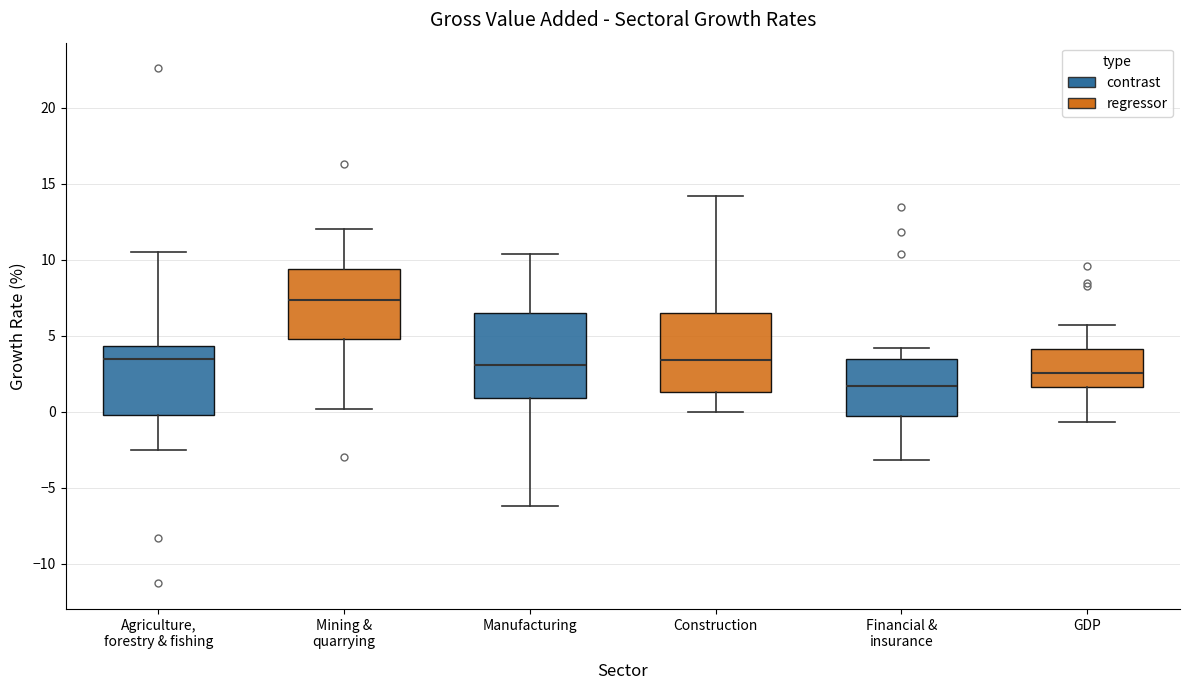

Reading left to right, transcribe this box plot: for each box, give where its median line is, the range the box spans, and where its two whiskers end, as read against the y-axis. The values are not printed on the chart, so give them approximately, as read against the axis.

Agriculture, forestry & fishing: median 3.5, box 0.0 to 4.5, whiskers -2.5 to 10.5
Mining & quarrying: median 7.5, box 5.0 to 9.5, whiskers 0.0 to 12.0
Manufacturing: median 3.0, box 1.0 to 6.5, whiskers -6.0 to 10.5
Construction: median 3.5, box 1.5 to 6.5, whiskers 0.0 to 14.0
Financial & insurance: median 1.5, box -0.5 to 3.5, whiskers -3.0 to 4.0
GDP: median 2.5, box 1.5 to 4.0, whiskers -0.5 to 5.5